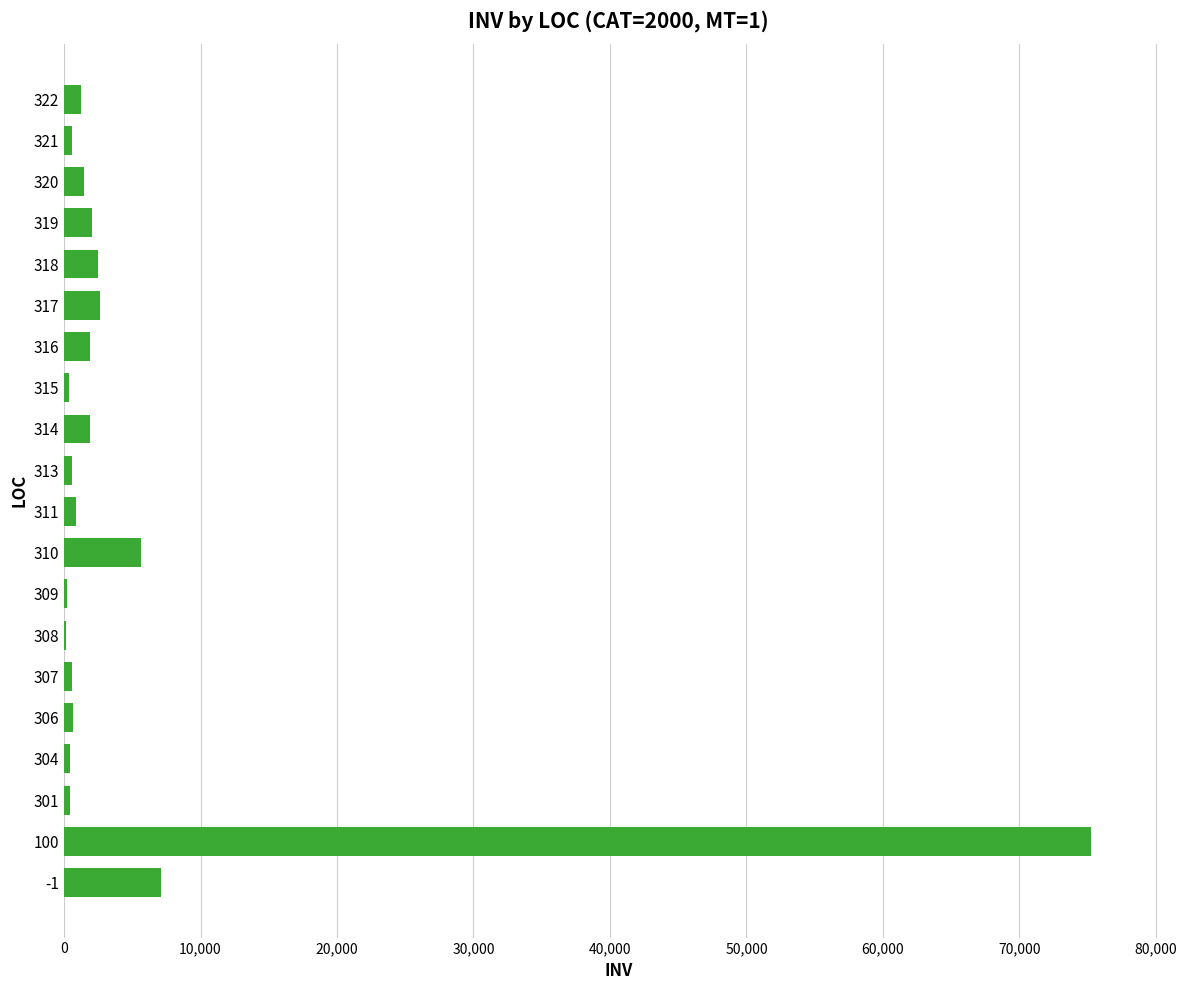

What is the maximum value shown in the chart?

75260